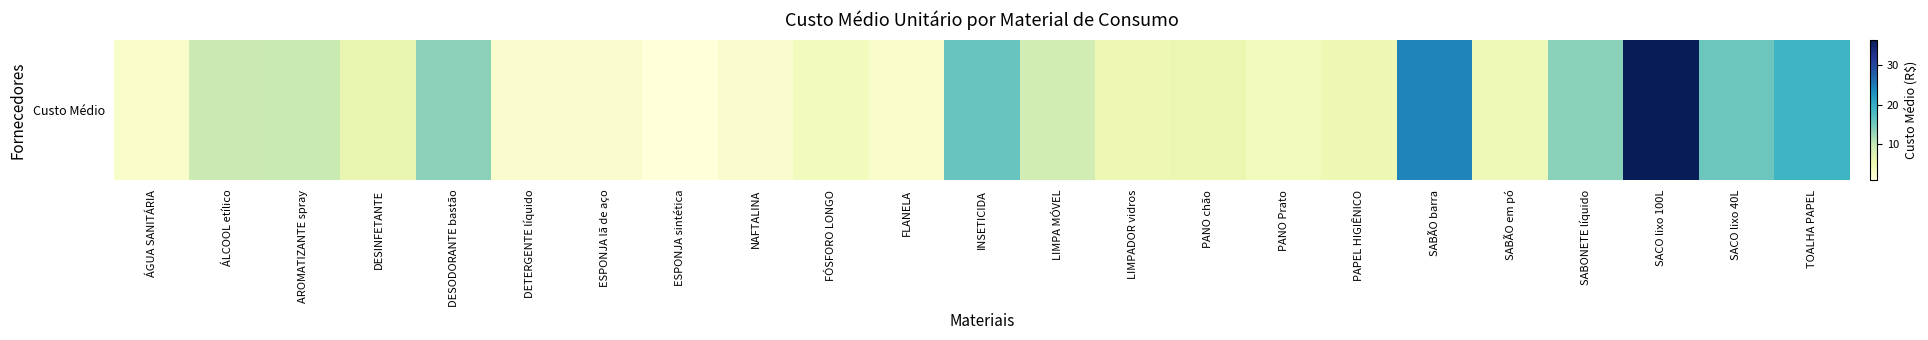

How many data points are above 5?

14